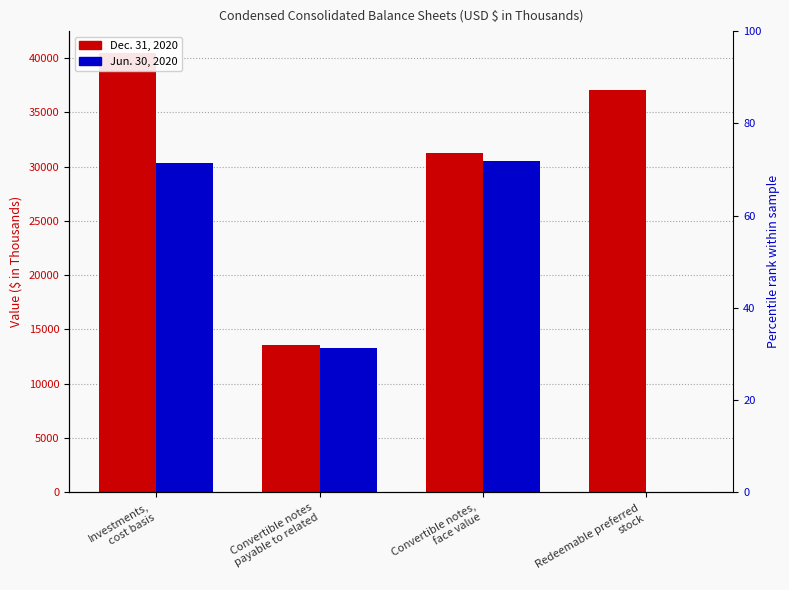

Reading left to right, what are all the values shown in this chart?

Dec. 31, 2020: 40448	13607	31280	37018
Jun. 30, 2020: 30279	13277	30521	0